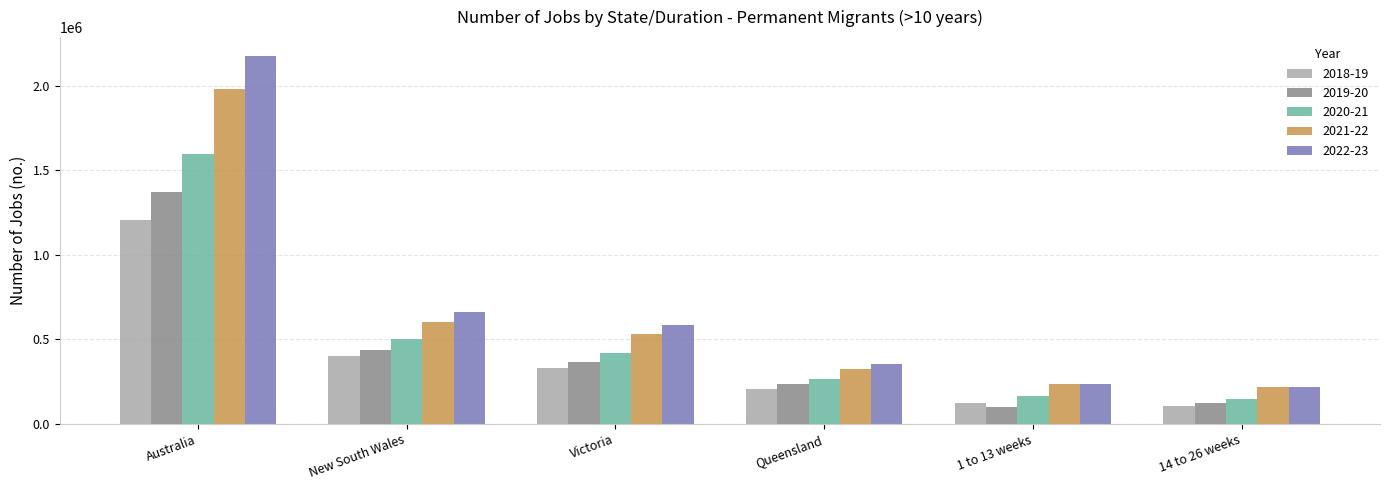

Rank the categories by 2018-19 value from lowest to highest.

14 to 26 weeks, 1 to 13 weeks, Queensland, Victoria, New South Wales, Australia